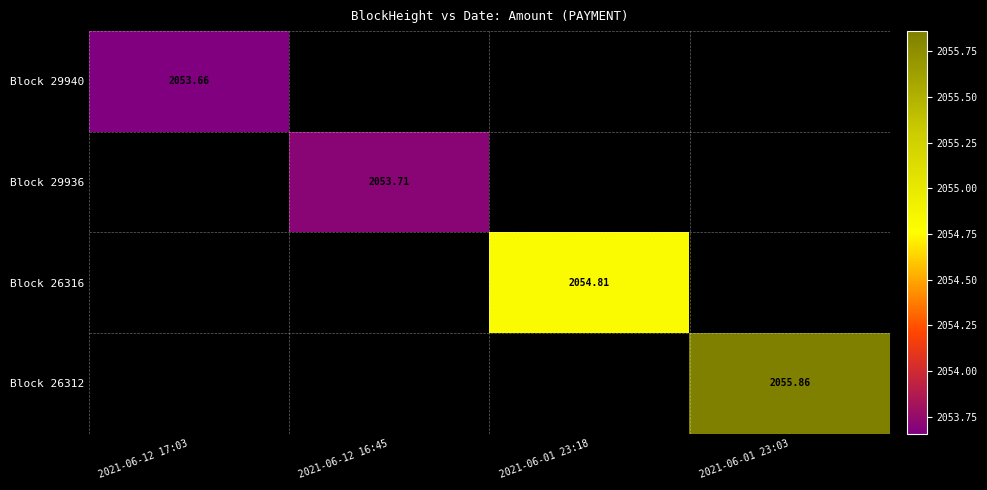

Is the value of Block 29936 at 2021-06-01 23:18 greater than the value of Block 29940 at 2021-06-01 23:18?

No